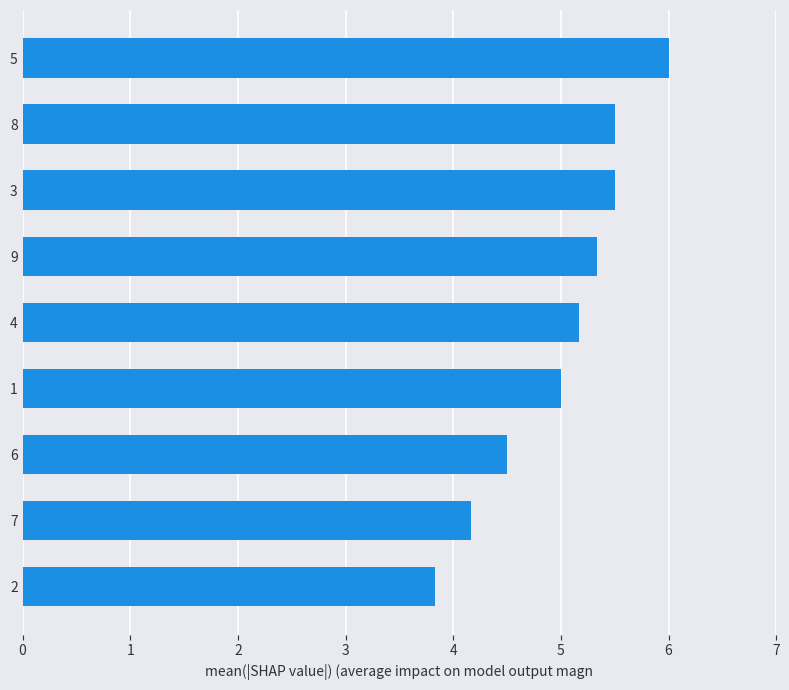

What is the approximate value at 9?

5.3